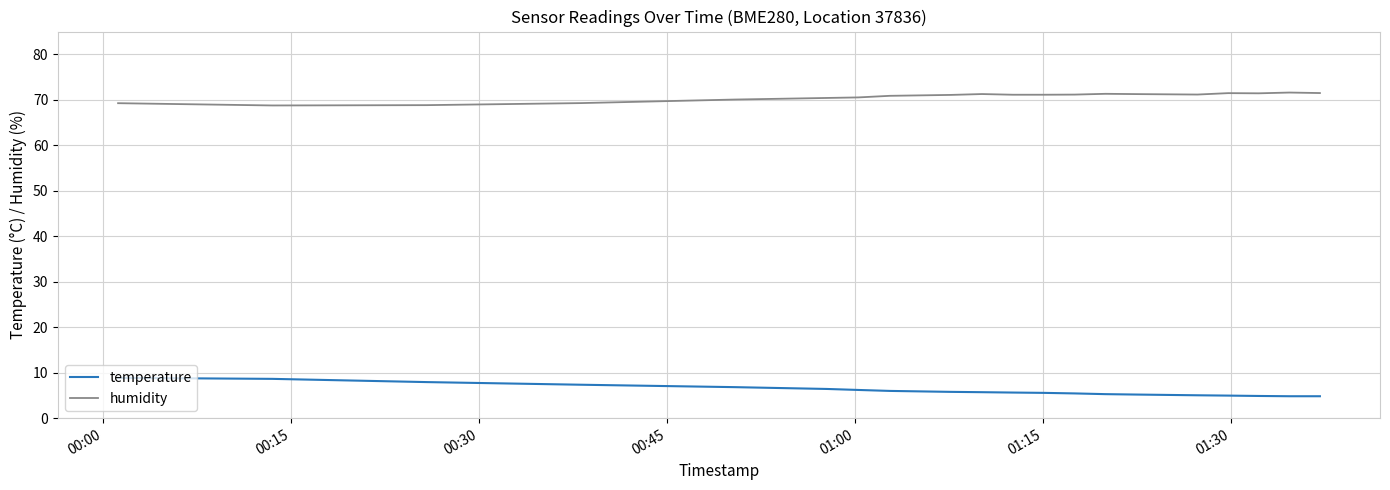

True or false: humidity and temperature cross at least once.

False